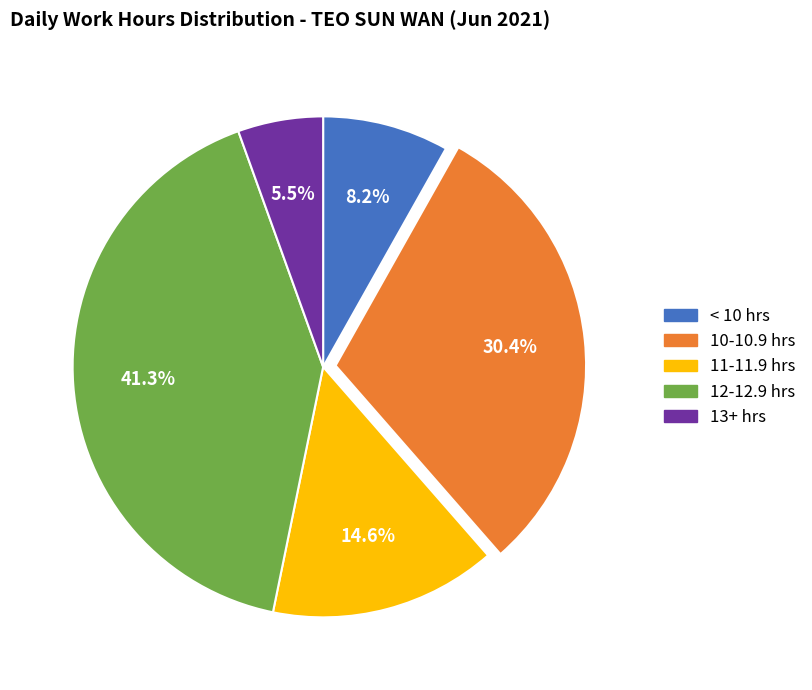

Is there any slice that represents more than half of the pie?

No